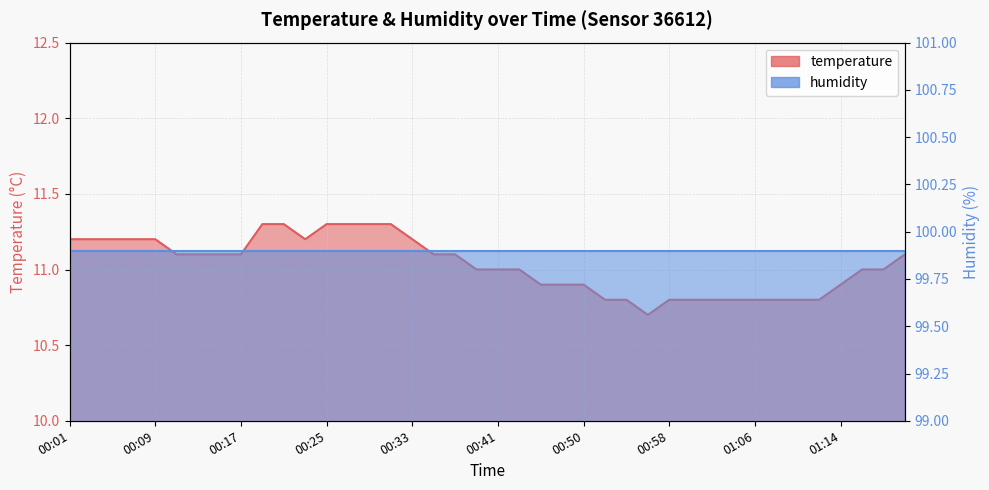

The chart shows a value of 11.0 at 00:41. True or false?

True